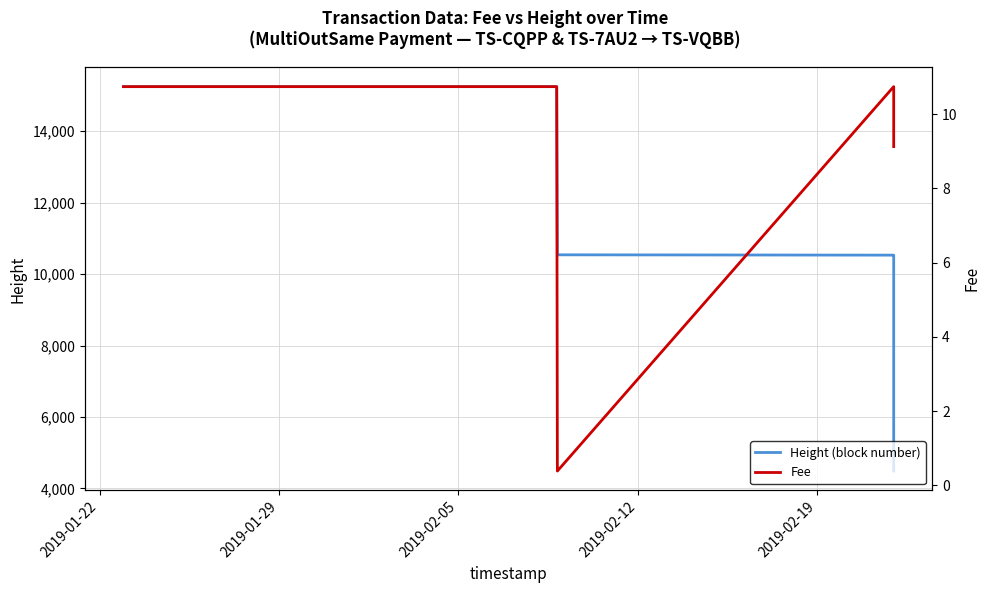

How many data points in Fee are above 10?

22